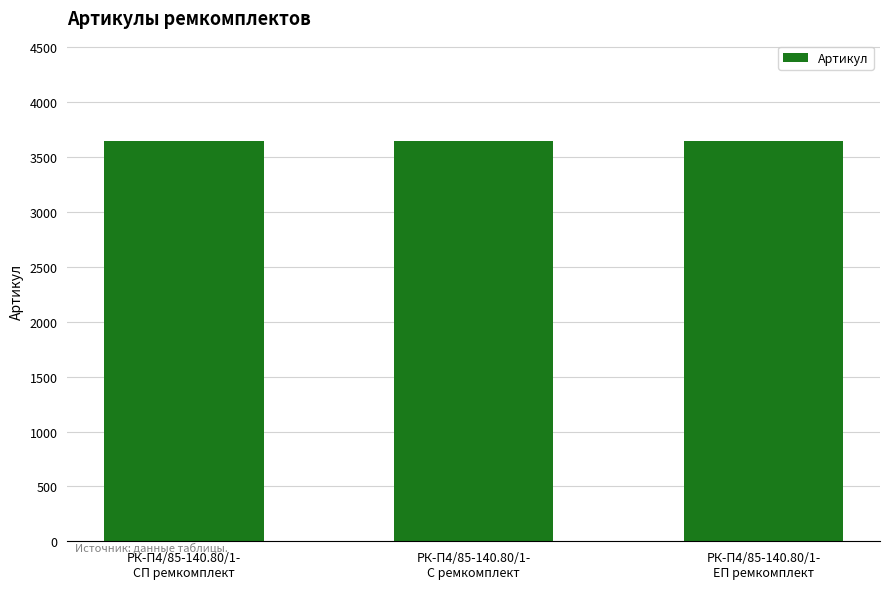

How many values are below 3648?

1